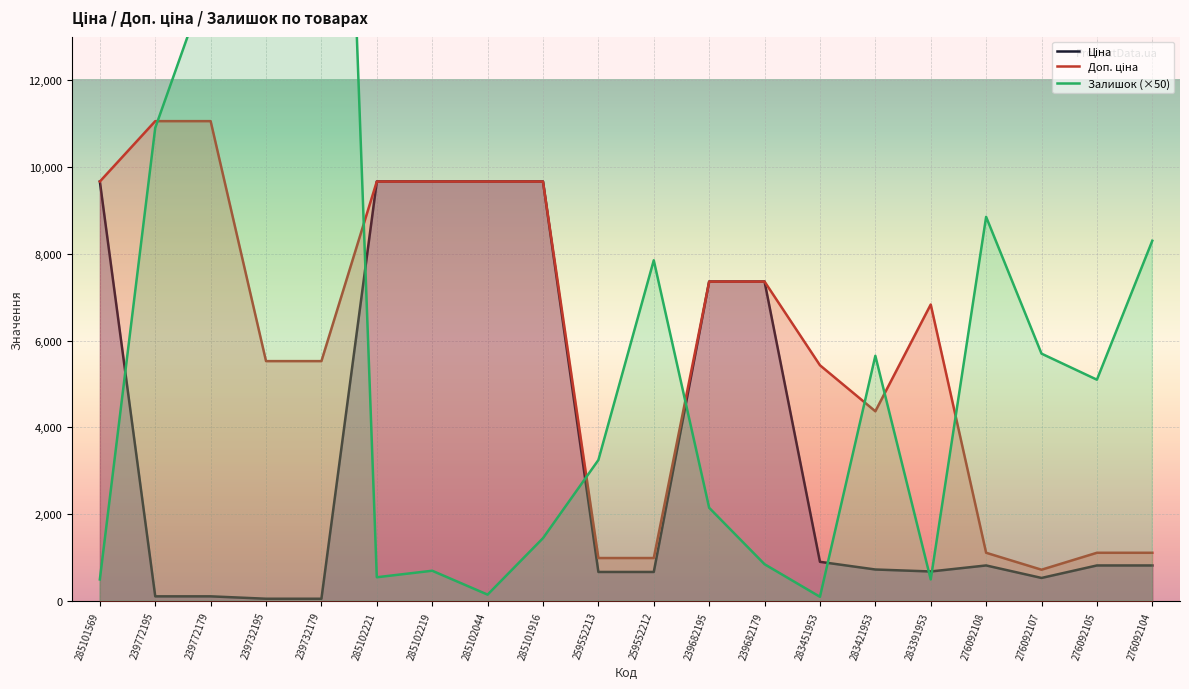

What is the value of the Залишок point at the 19th from the left?

5100.0